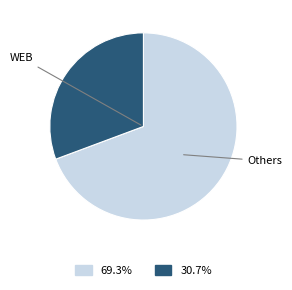

Is there a majority slice in this chart?

Yes